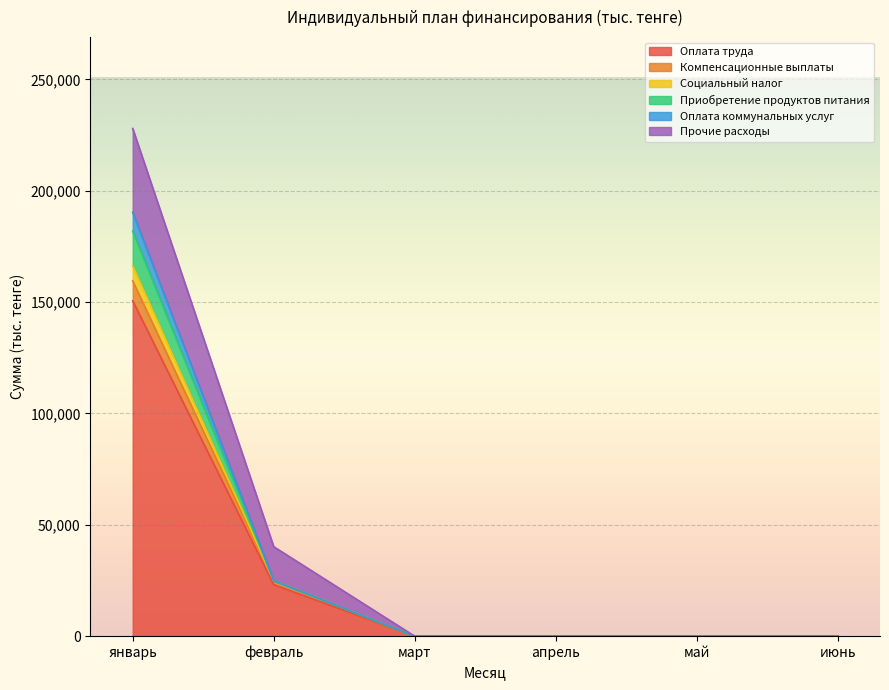

How many values in Компенсационные выплаты are above zero?

2